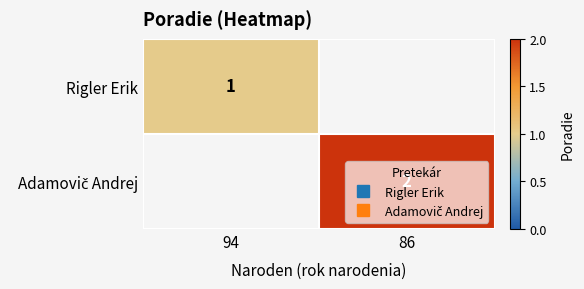

Is it true that Rigler Erik equals 0.5 at 94?

False